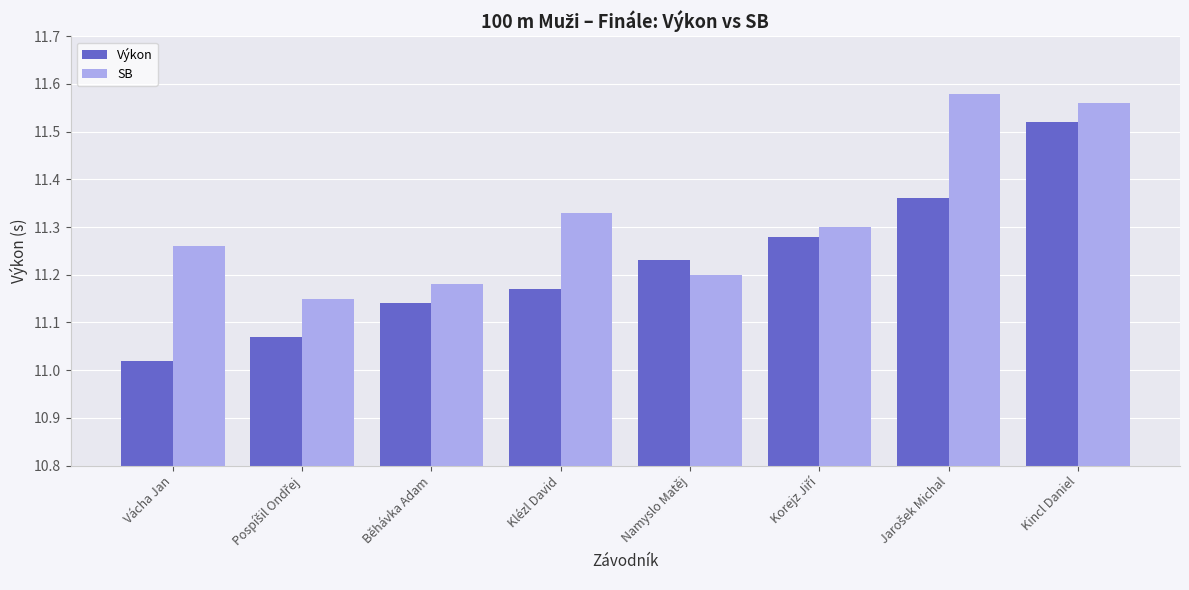

At which category does the chart reach its minimum across all series?

Vácha Jan